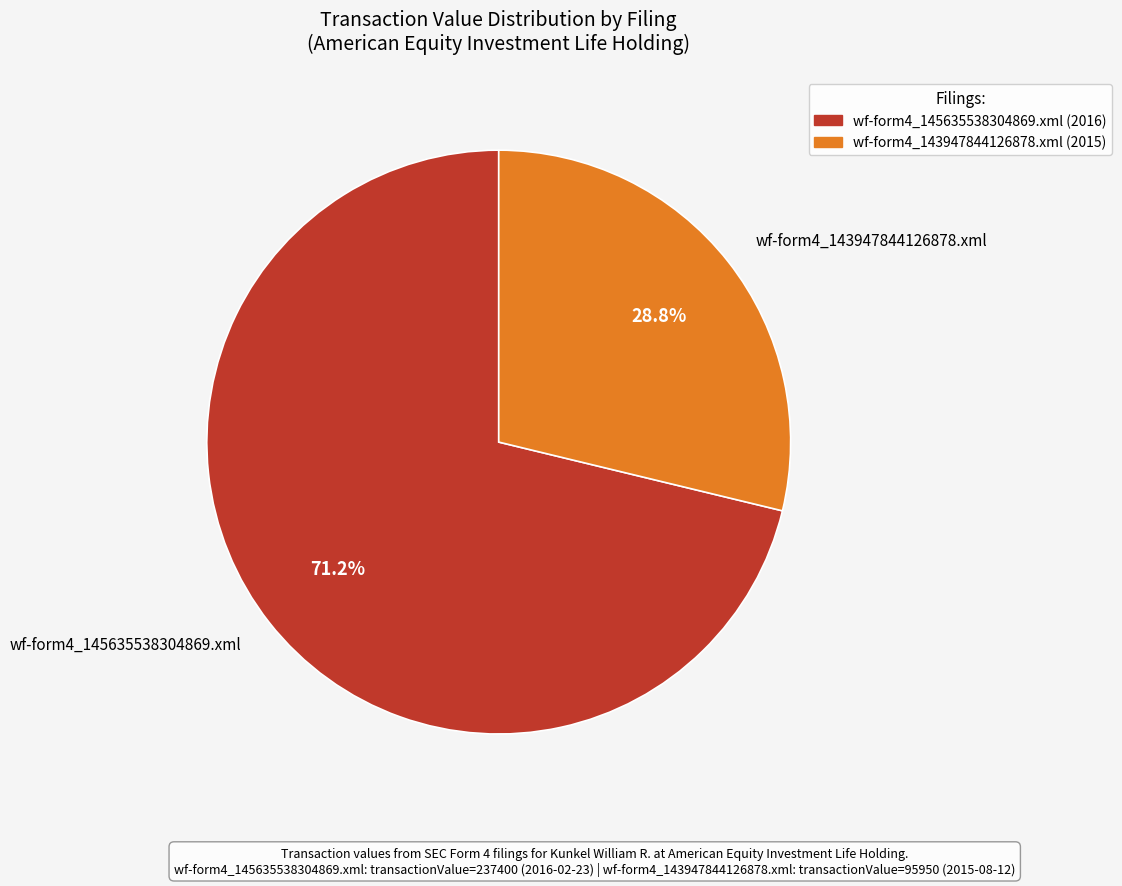

What is the majority slice?

wf-form4_145635538304869.xml